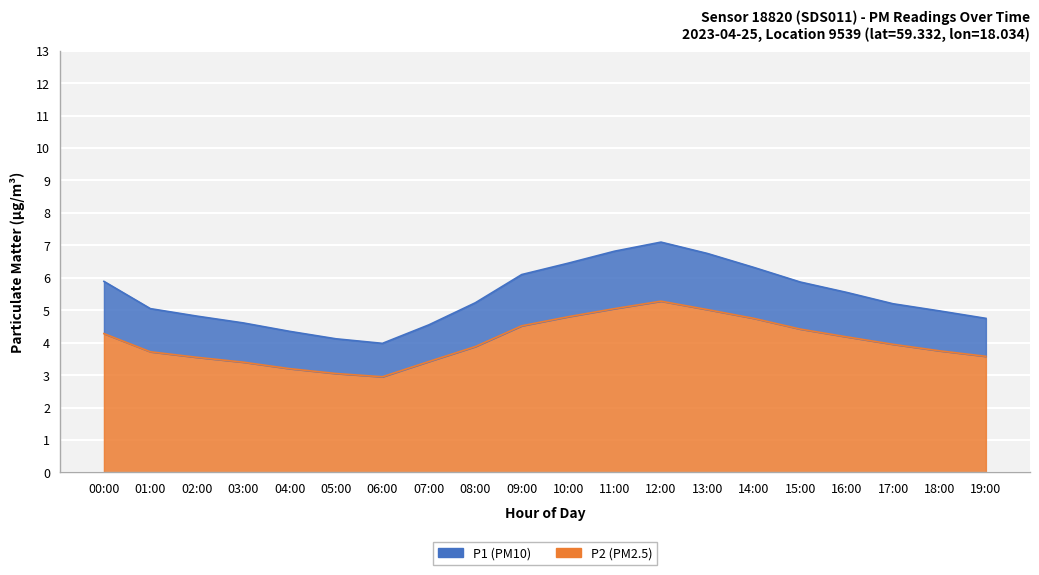

Rank the series at 06:00 from highest to lowest value.

P1, P2